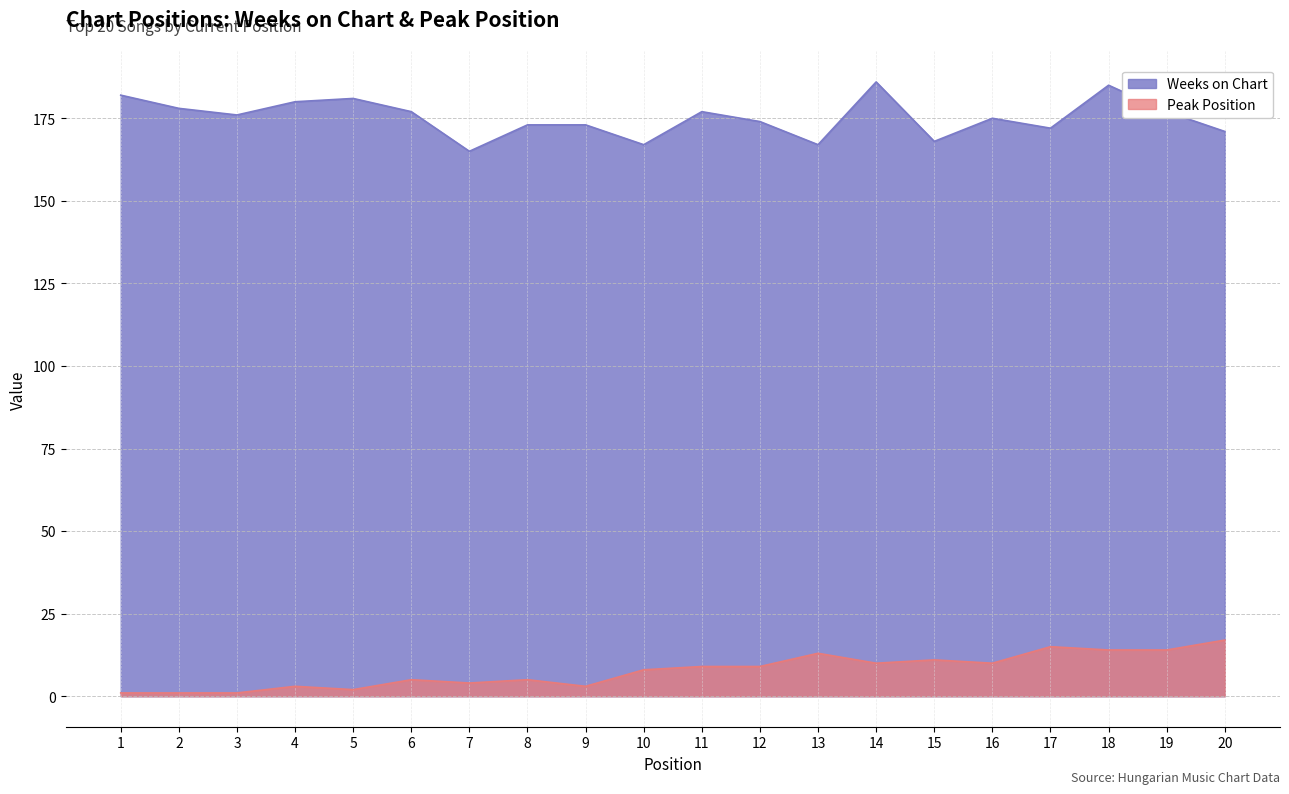

Reading left to right, extract all data points from this chart.

Weeks on Chart: 182	178	176	180	181	177	165	173	173	167	177	174	167	186	168	175	172	185	177	171
Peak Position: 1	1	1	3	2	5	4	5	3	8	9	9	13	10	11	10	15	14	14	17